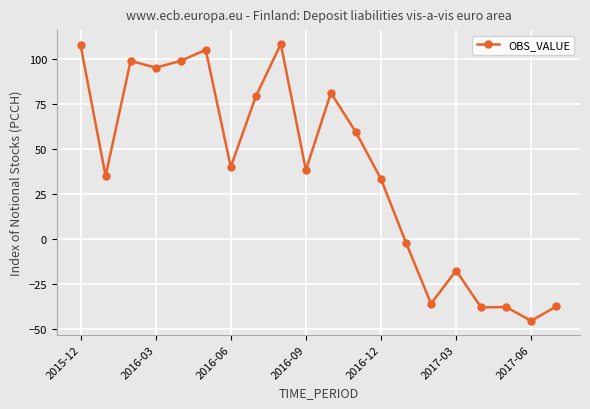

What is the sum of all values?

766.6